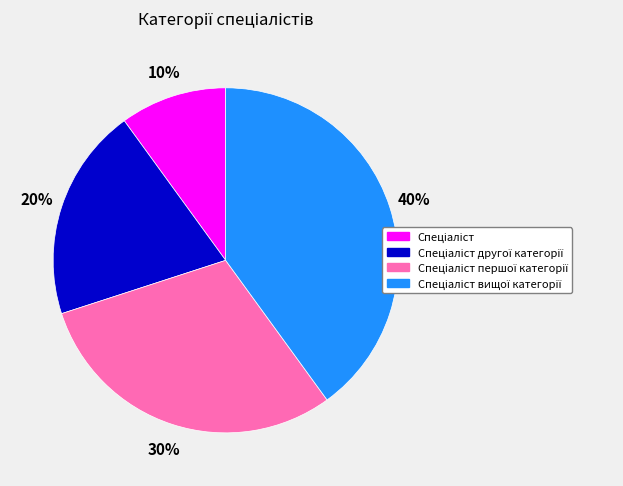

Is there a majority slice in this chart?

No